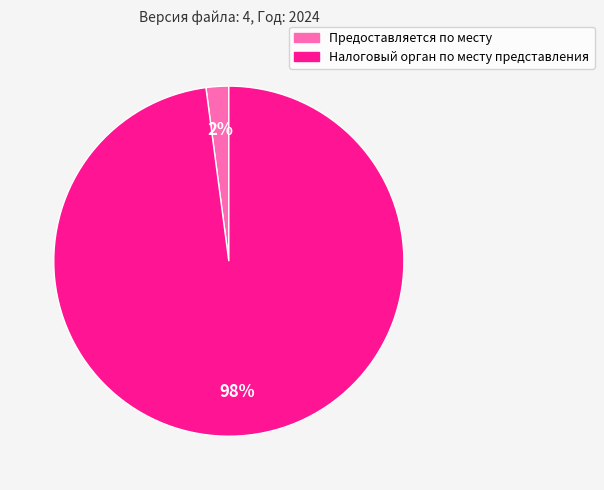

Does any single category account for the majority?

Yes